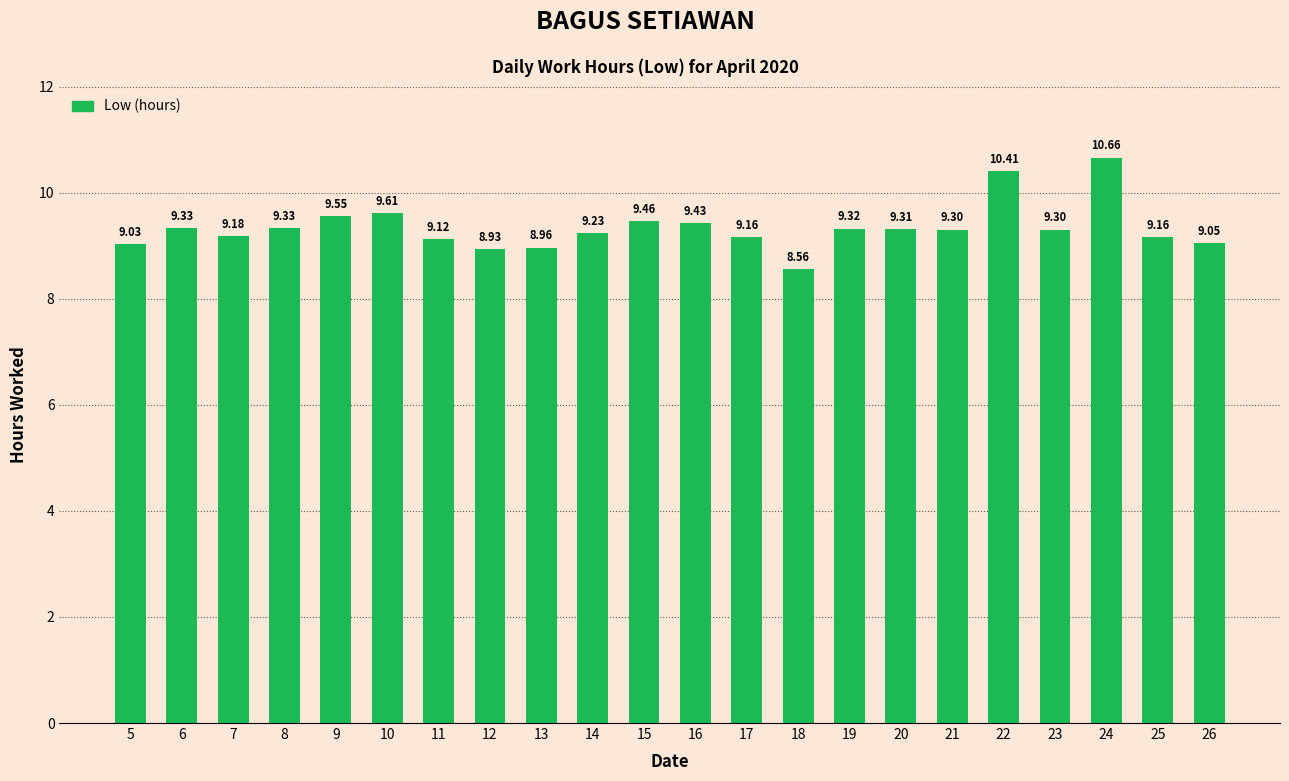

What value does the data have at 15?

9.5